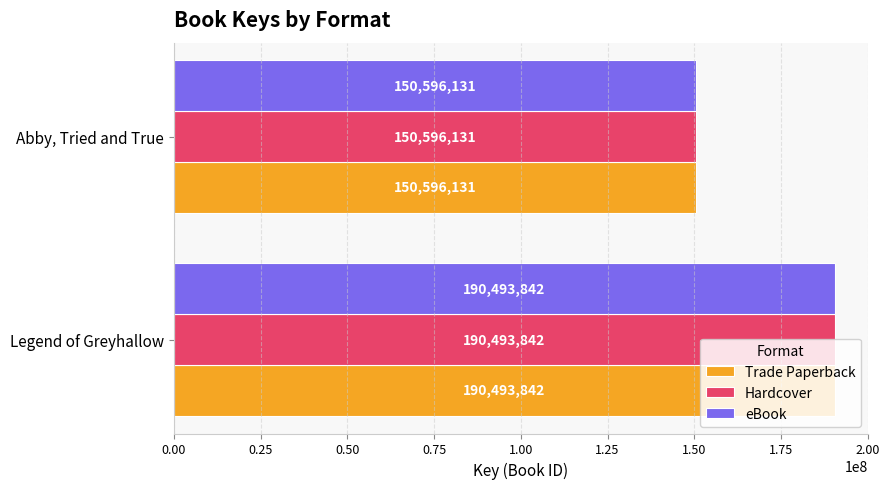

Rank the categories by eBook value from lowest to highest.

Abby, Tried and True, Legend of Greyhallow